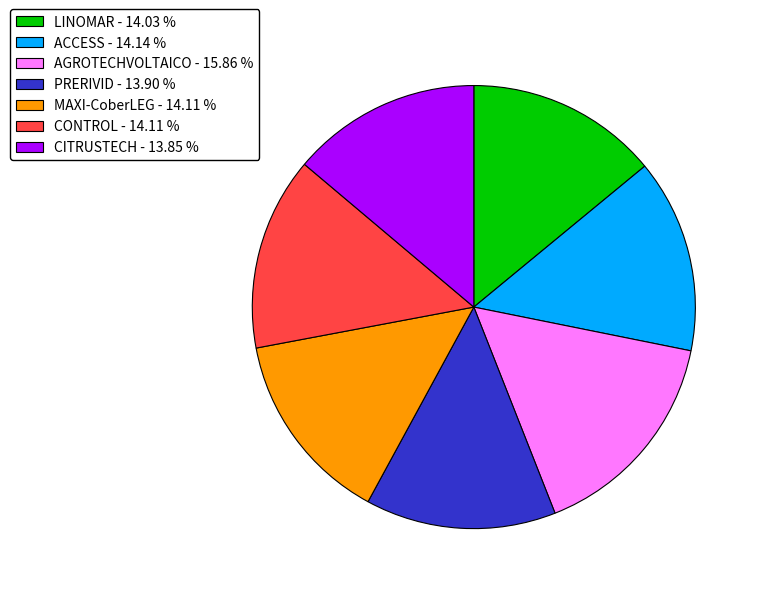

Do LINOMAR - 14.03 % and PRERIVID - 13.90 % together represent more than half of the pie?

No